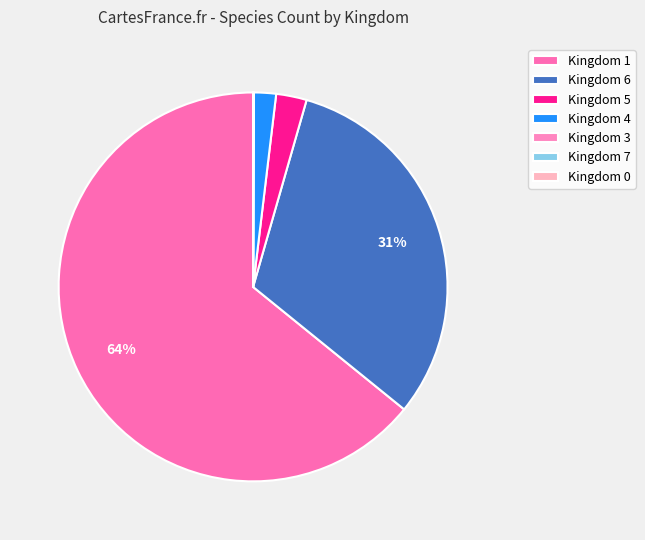

Rank the categories by value from highest to lowest.

Kingdom 1, Kingdom 6, Kingdom 5, Kingdom 4, Kingdom 3, Kingdom 7, Kingdom 0